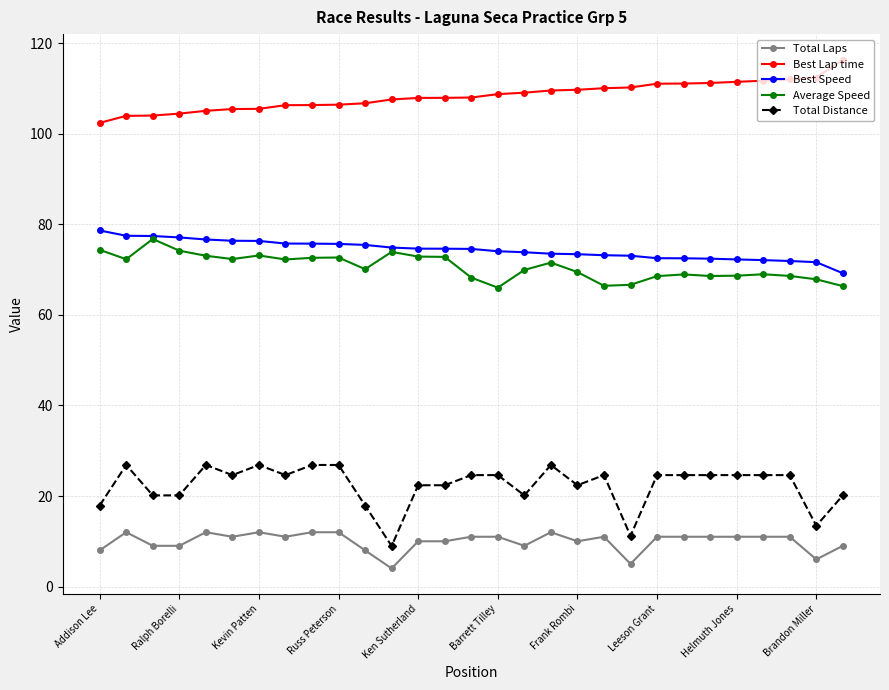

What is the value of the Average Speed point at the 20th from the left?

66.4